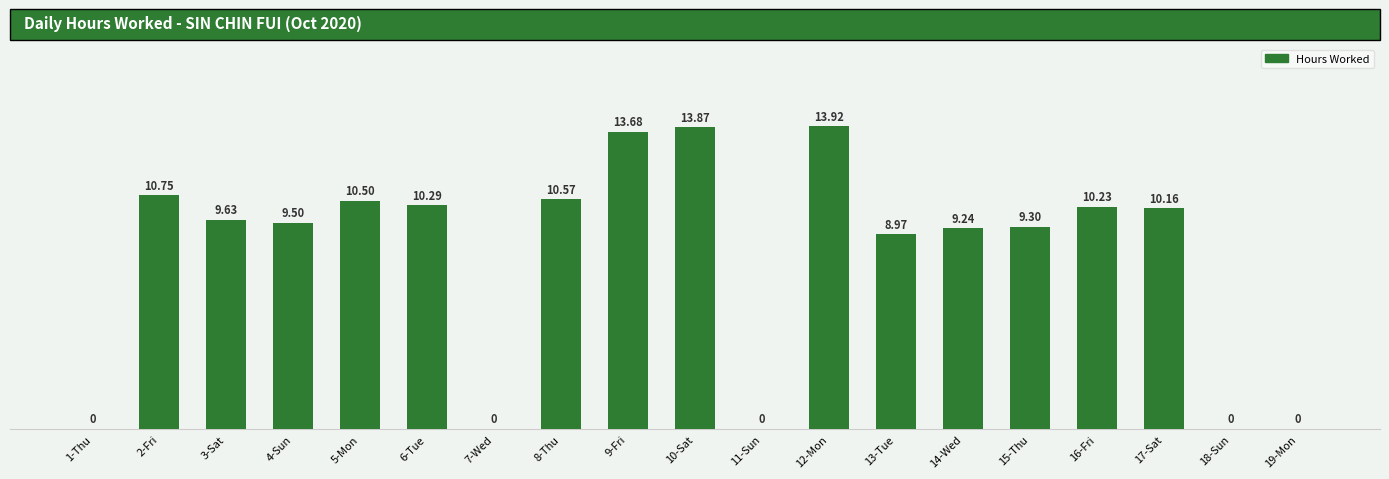

True or false: the data shows 0.0 at 18-Sun.

True